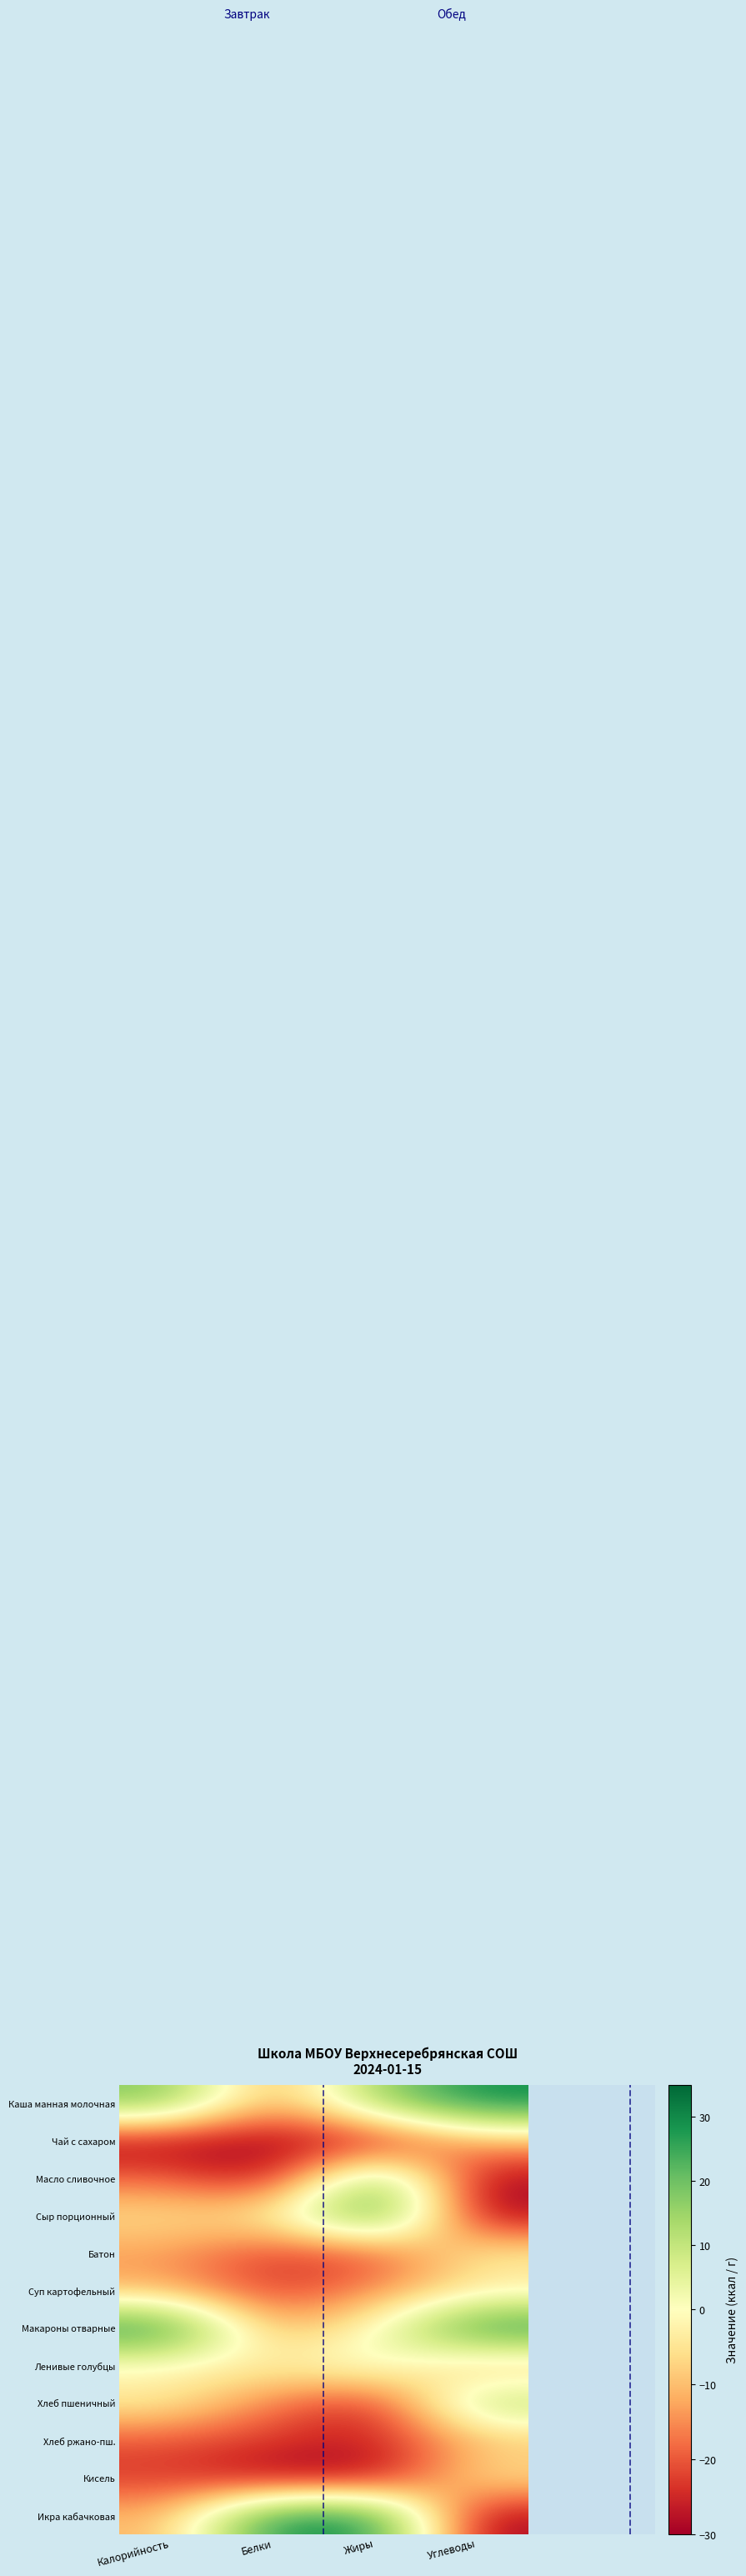

At which category does the chart reach its peak across all series?

Углеводы